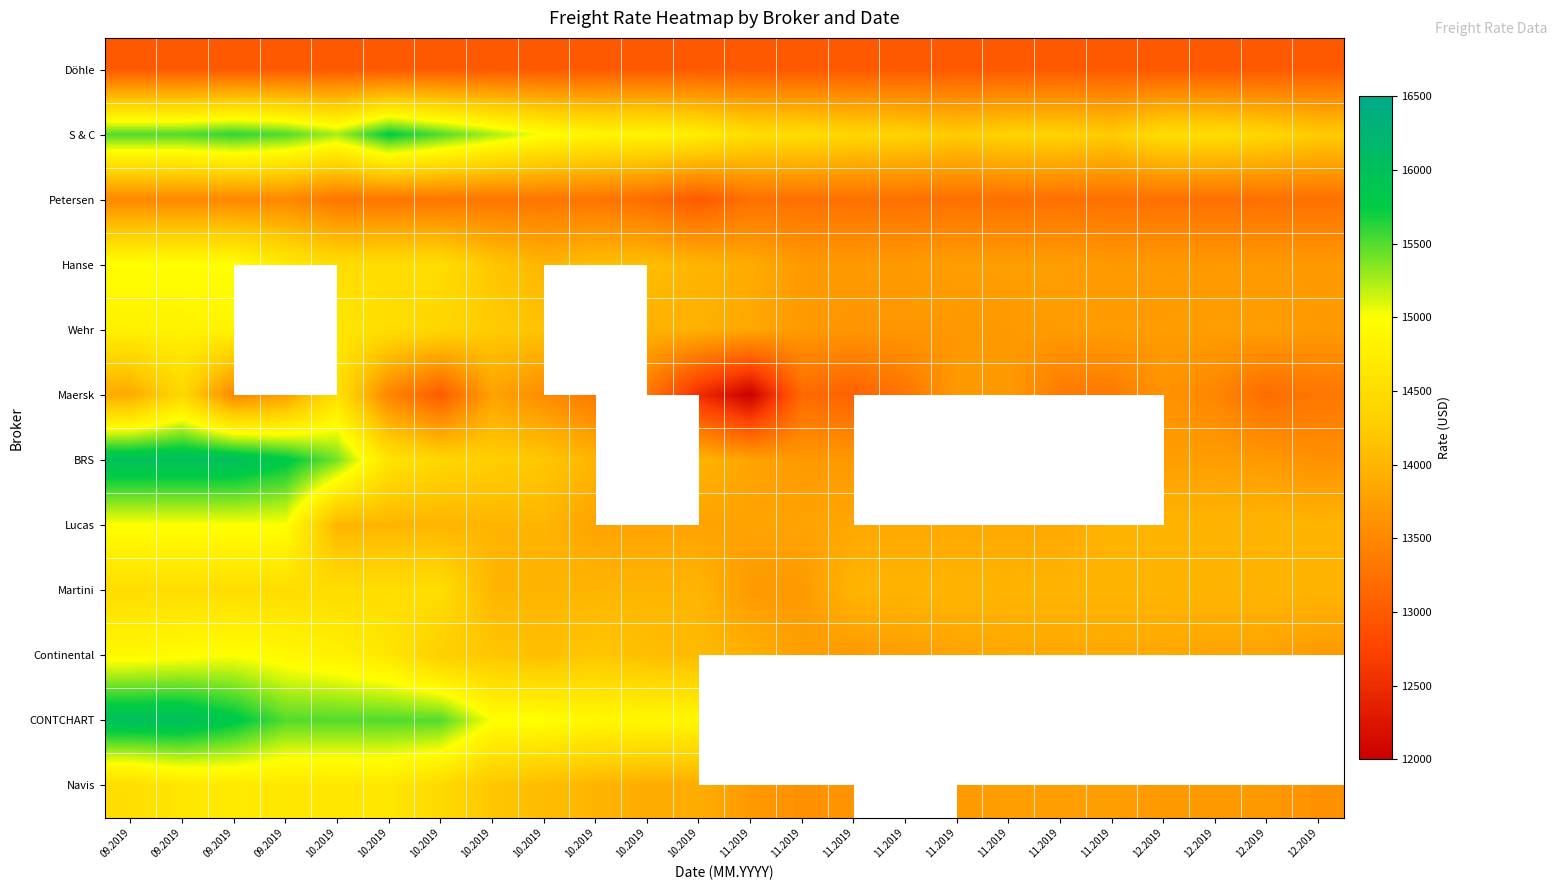

What is the difference between the maximum and minimum values in the Lucas series?

1200.0